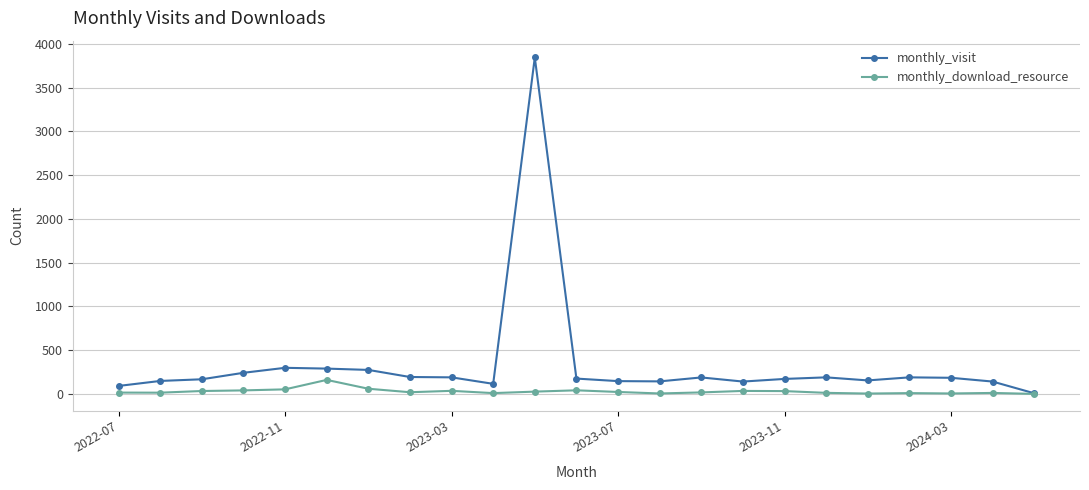

What is the difference between the second highest and minimum values in the monthly_download_resource series?

59